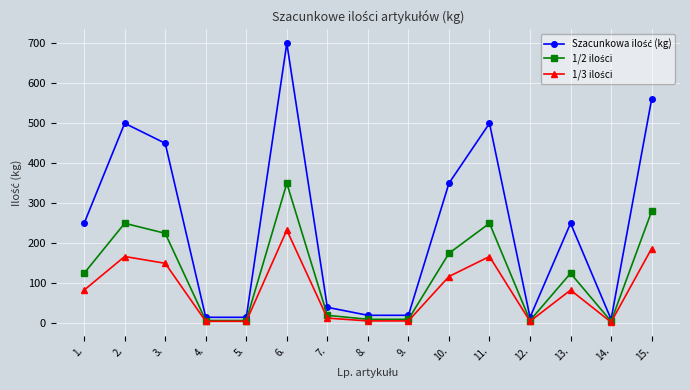

At which category is the sum across all series the highest?

6.